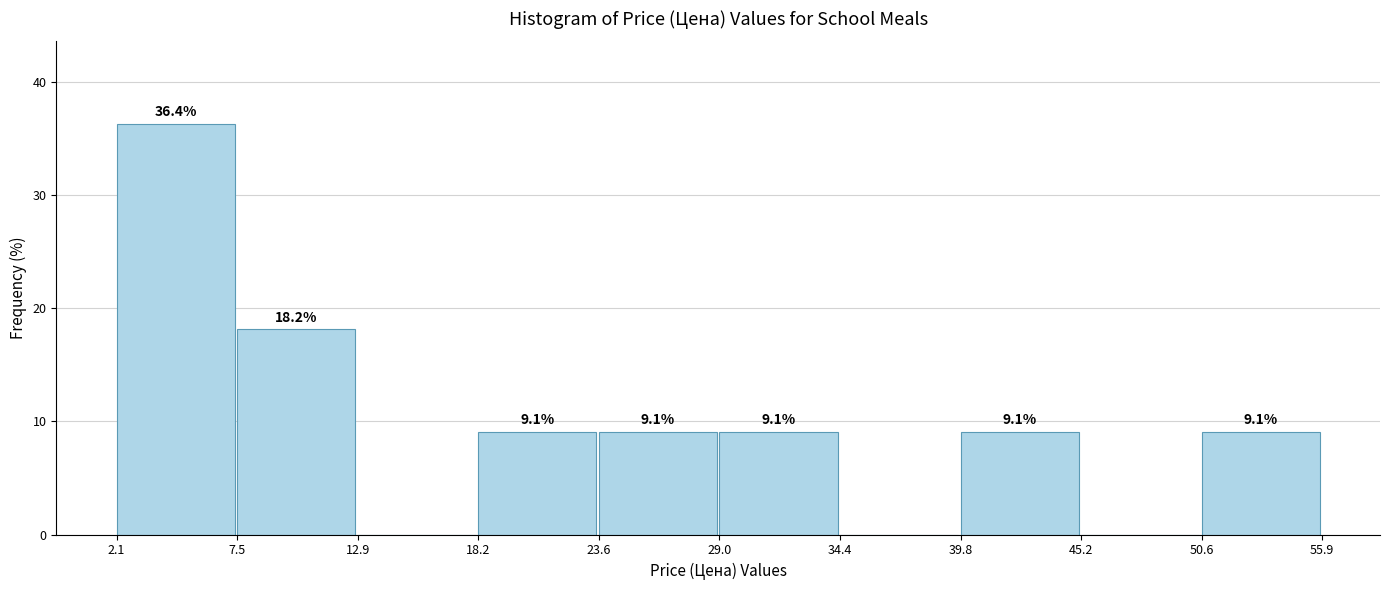

Over which range of the x-axis is the bar tallest?

2.1 to 7.5